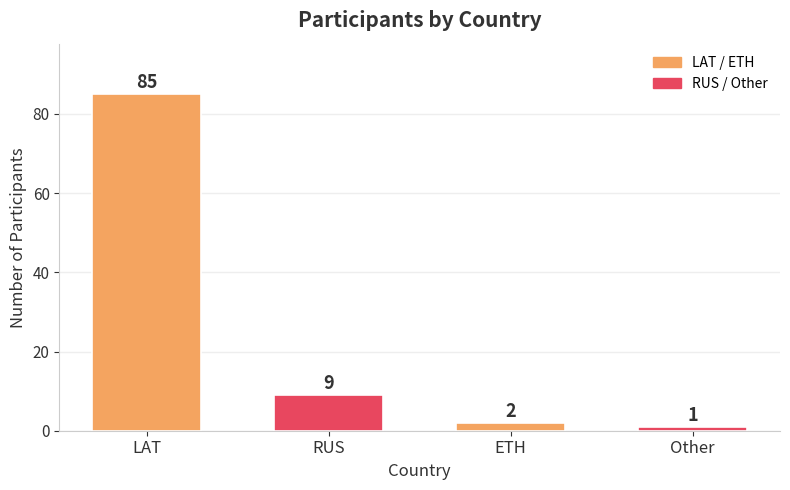

Reading left to right, transcribe all the data shown in this chart.

LAT=85	RUS=9	ETH=2	Other=1